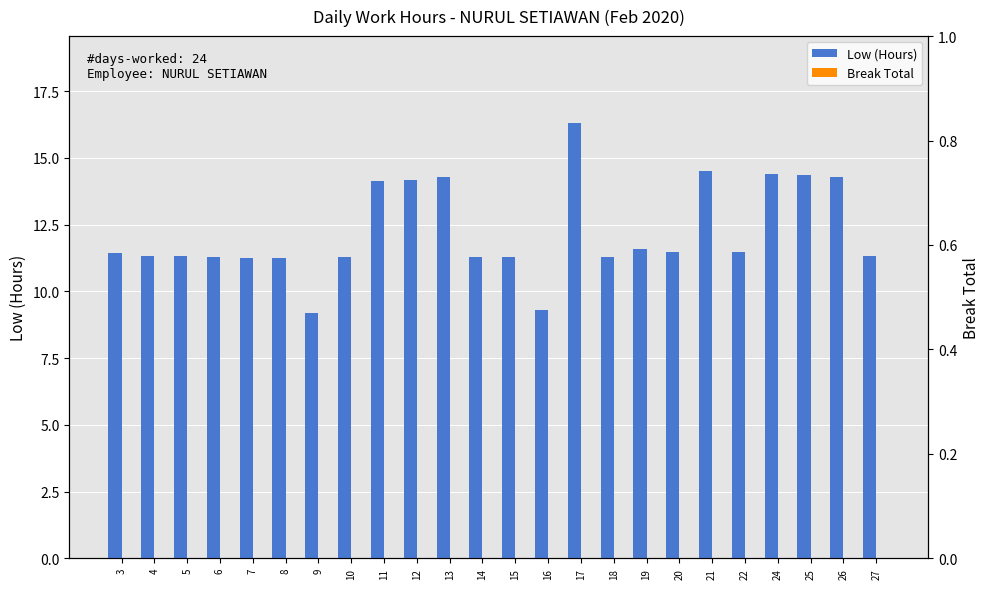

How many bars are there in each group?

2